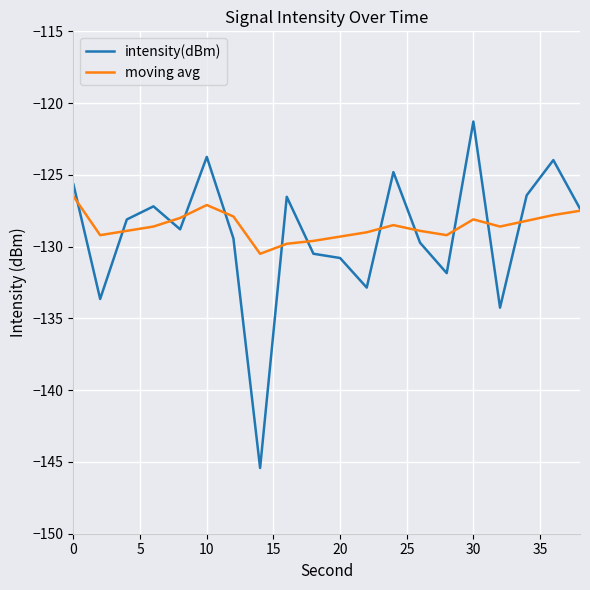

Which series has the widest spread of values?

intensity(dBm)